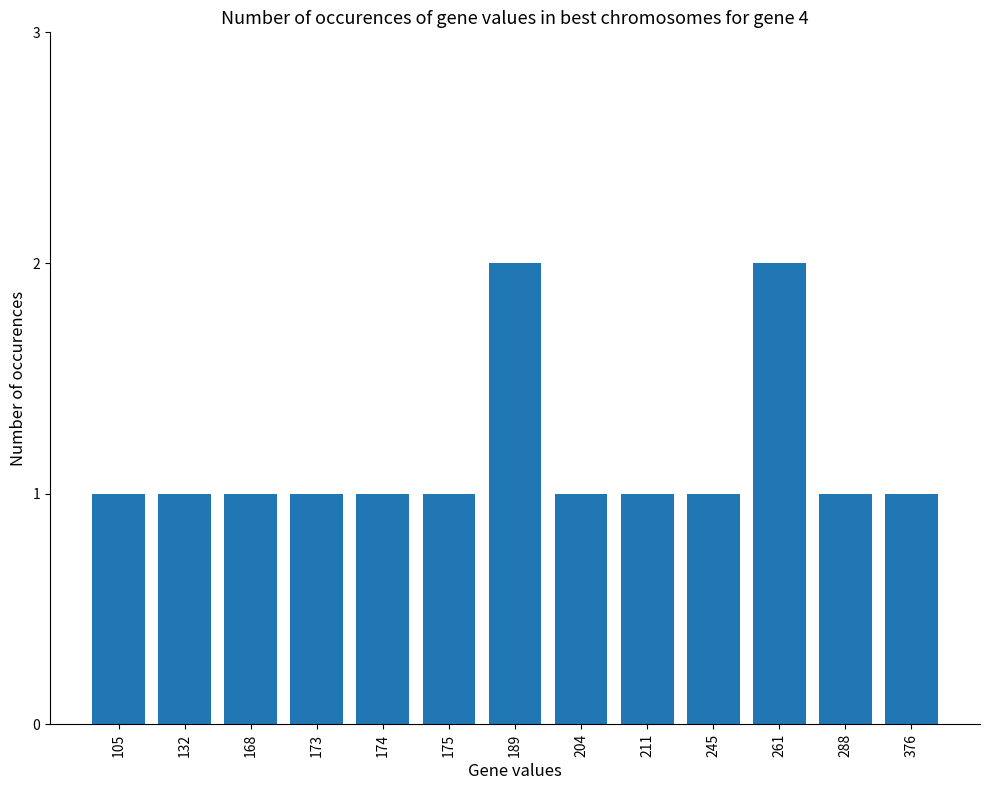

What is the ratio of the value at 175 to the value at 245?

1.0